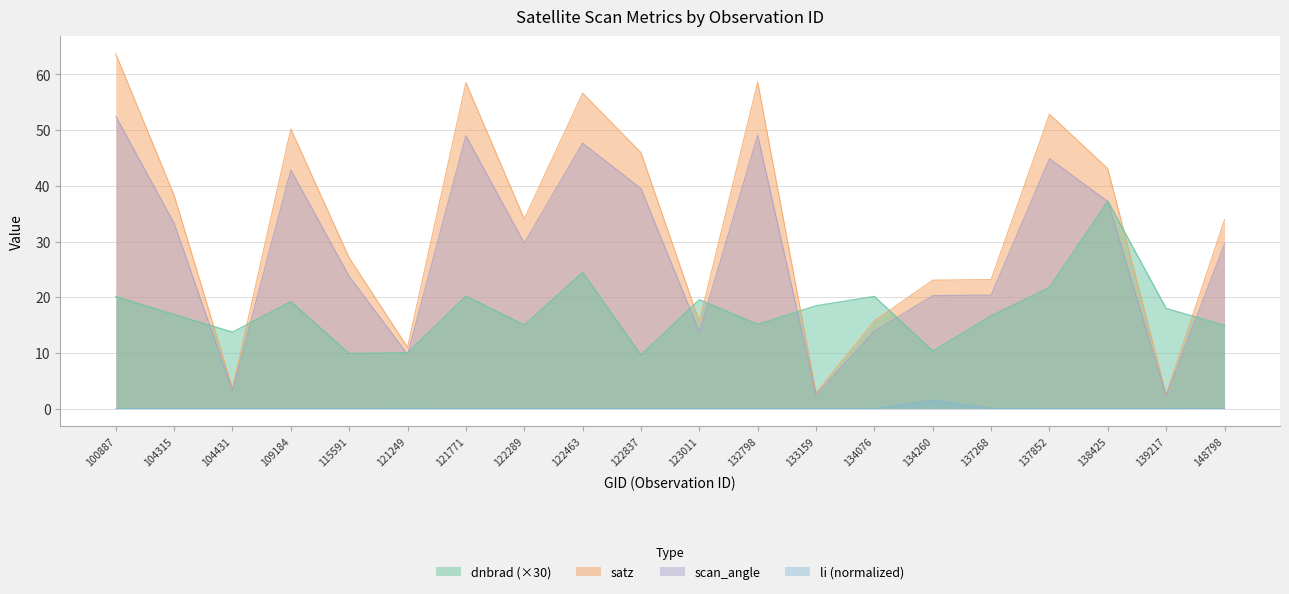

At which category does li reach its first local valley?

104315